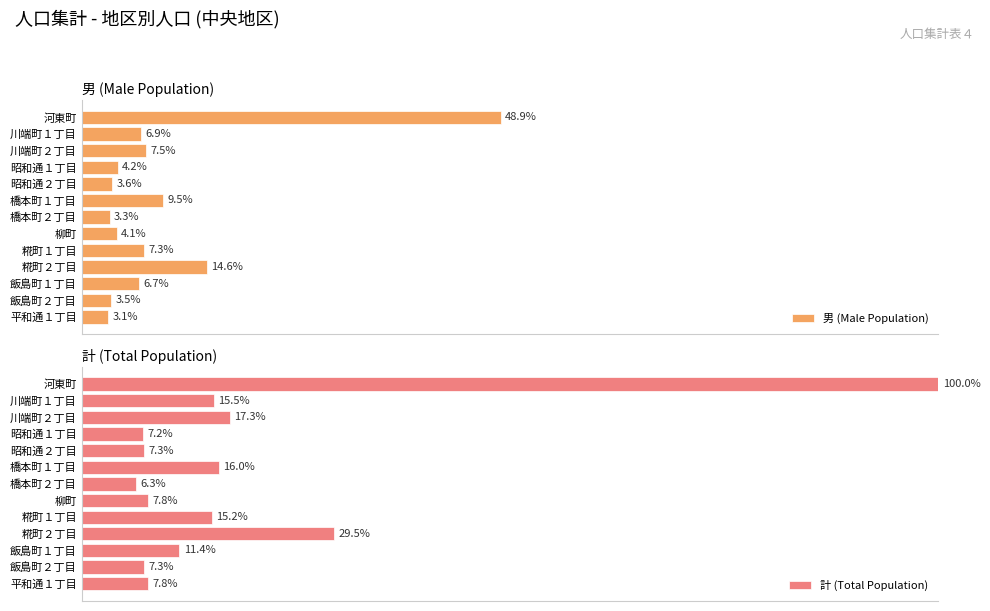

What is the lowest value of the 男 (Male Population) series?

3.1